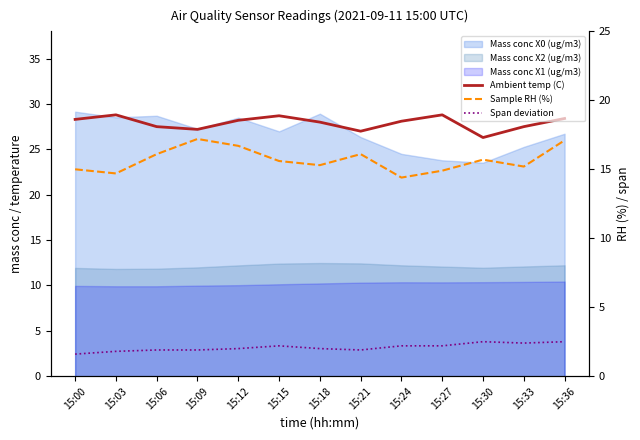

What is the difference between the Span deviation values at 15:00 and 15:27?

0.6